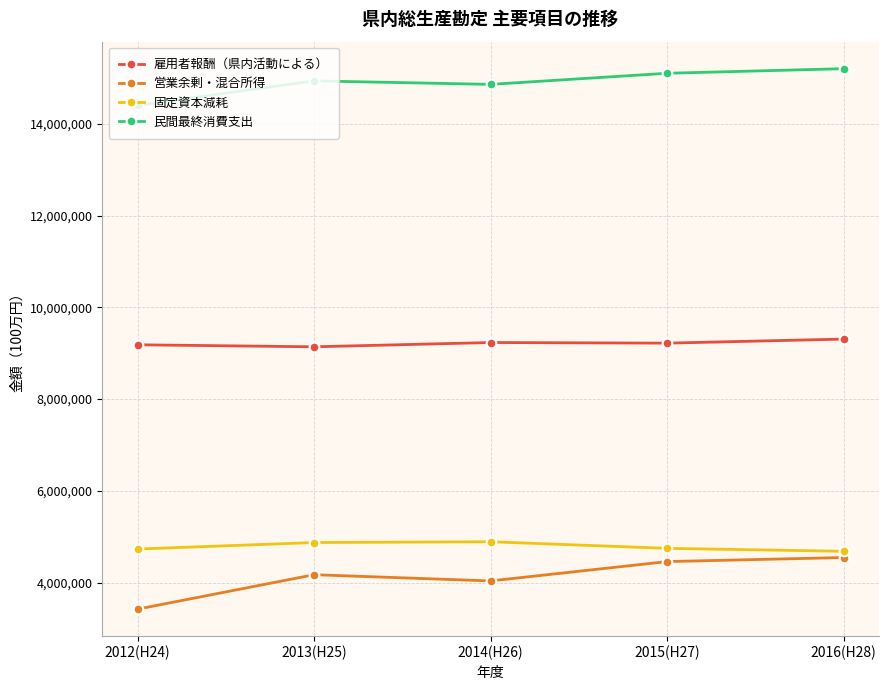

What is the label of the 1st point from the right?

2016(H28)